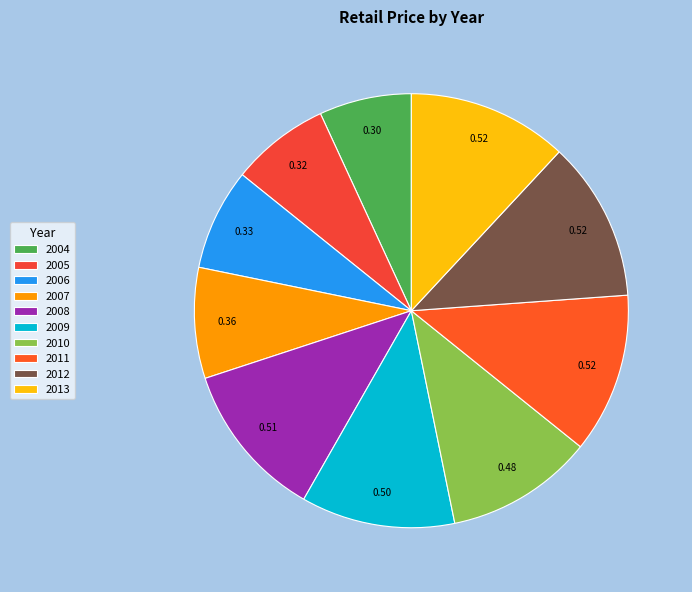

Is 2006 the majority of the pie?

No